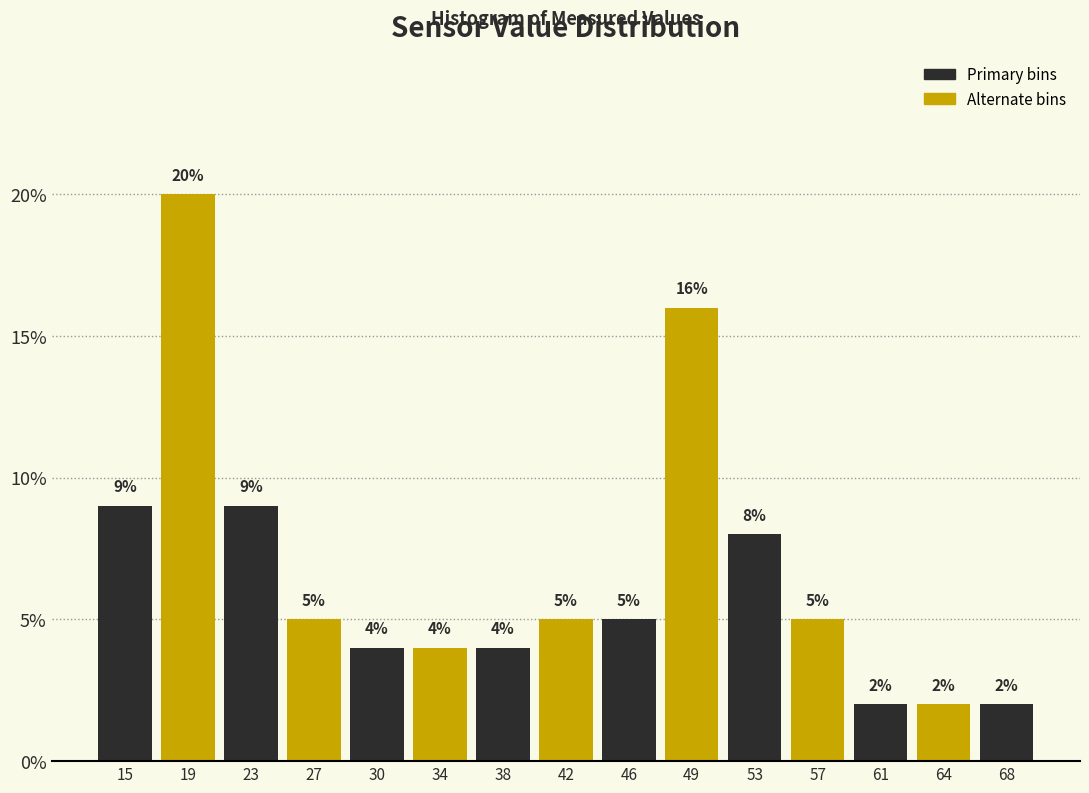

Reading left to right, list every bar in this chart as the range it spans on the x-axis followed by its height. The bar edges are not printed on the chart, so give them approximately, as read against the axis.

13.5 to 17.5: 9
17.5 to 21.0: 20
21.0 to 25.0: 9
25.0 to 28.5: 5
28.5 to 32.5: 4
32.5 to 36.0: 4
36.0 to 40.0: 4
40.0 to 43.5: 5
43.5 to 47.5: 5
47.5 to 51.0: 16
51.0 to 55.0: 8
55.0 to 58.5: 5
58.5 to 62.5: 2
62.5 to 66.0: 2
66.0 to 70.0: 2